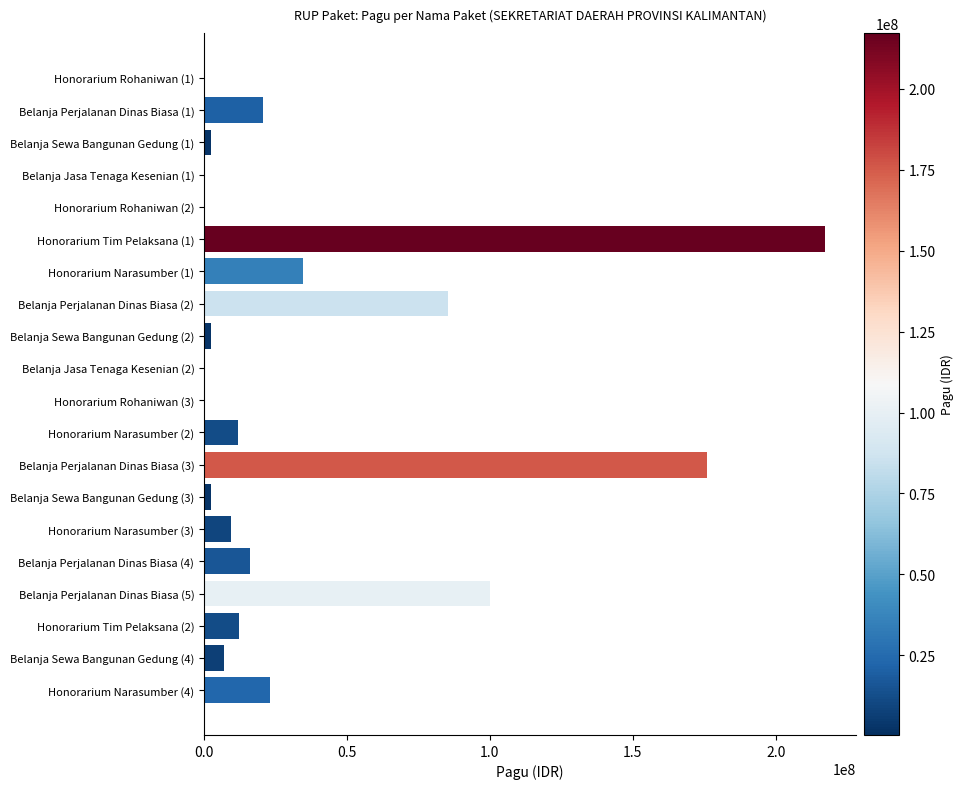

The value at Belanja Perjalanan Dinas Biasa (1) is 7670370. True or false?

False